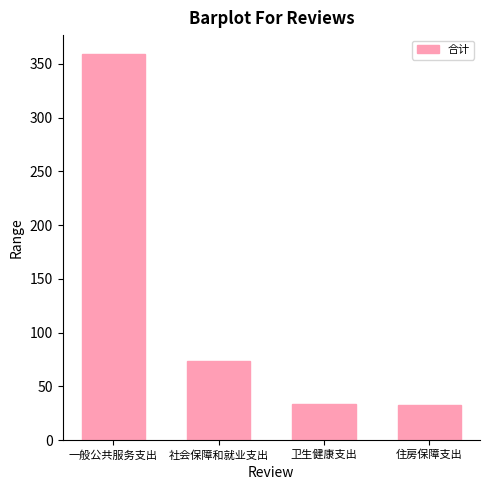

How many data points does each series have?

4